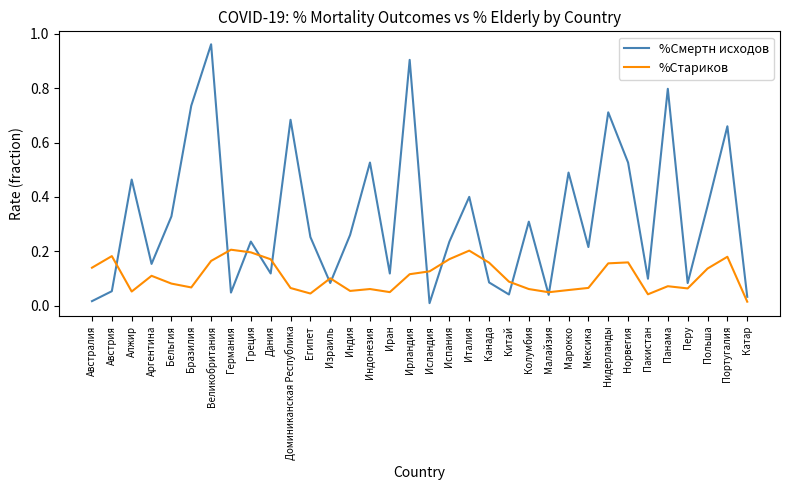

What position from the right is Германия?

27